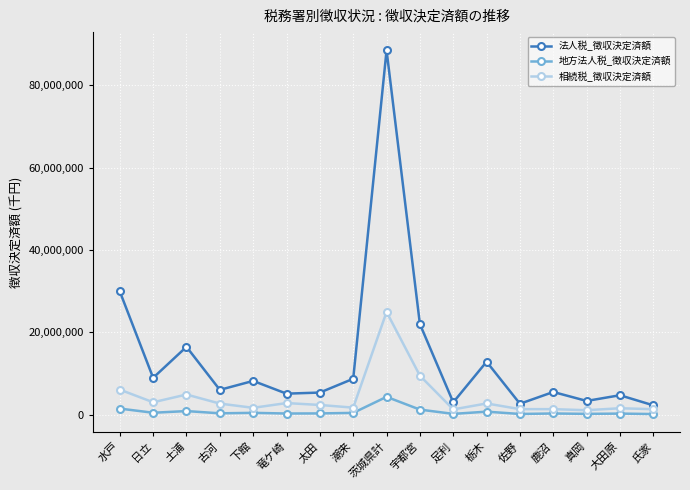

Where is the first local maximum for 法人税_徴収決定済額?

土浦